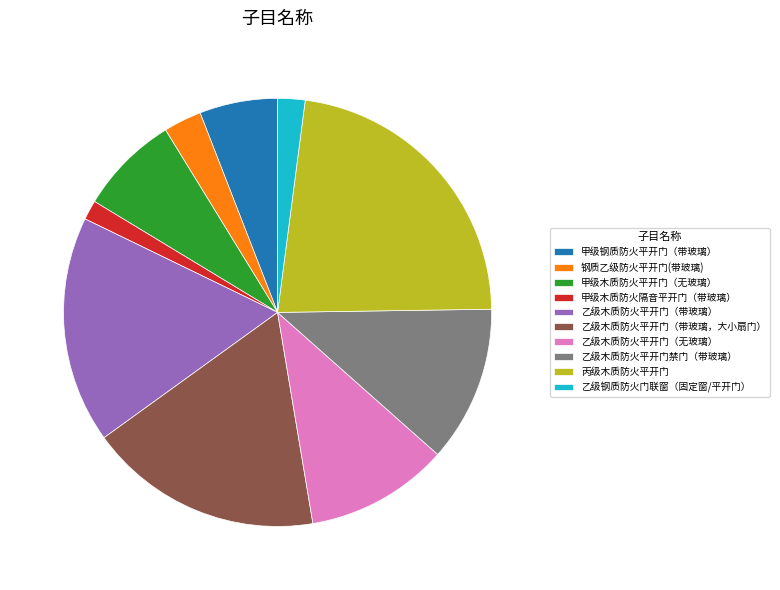

Which slice is the smallest?

甲级木质防火隔音平开门（带玻璃）